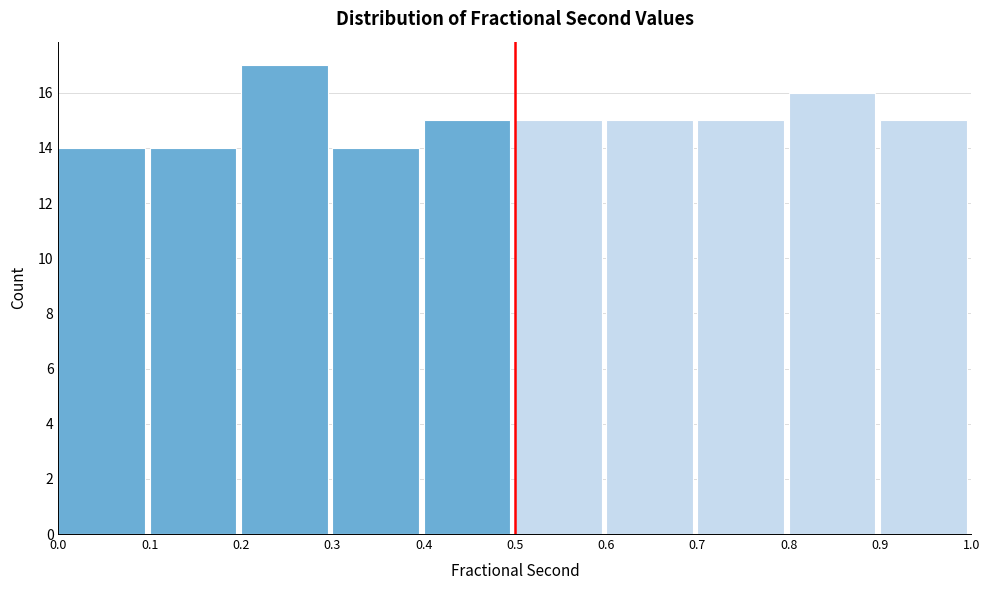

Reading left to right, transcribe this chart: for each bar, give the range it covers on the x-axis and its height. The values are not printed on the chart, so give them approximately, as read against the axis.

0.0 to 0.1: 14
0.1 to 0.2: 14
0.2 to 0.3: 17
0.3 to 0.4: 14
0.4 to 0.5: 15
0.5 to 0.6: 15
0.6 to 0.7: 15
0.7 to 0.8: 15
0.8 to 0.9: 16
0.9 to 1.0: 15